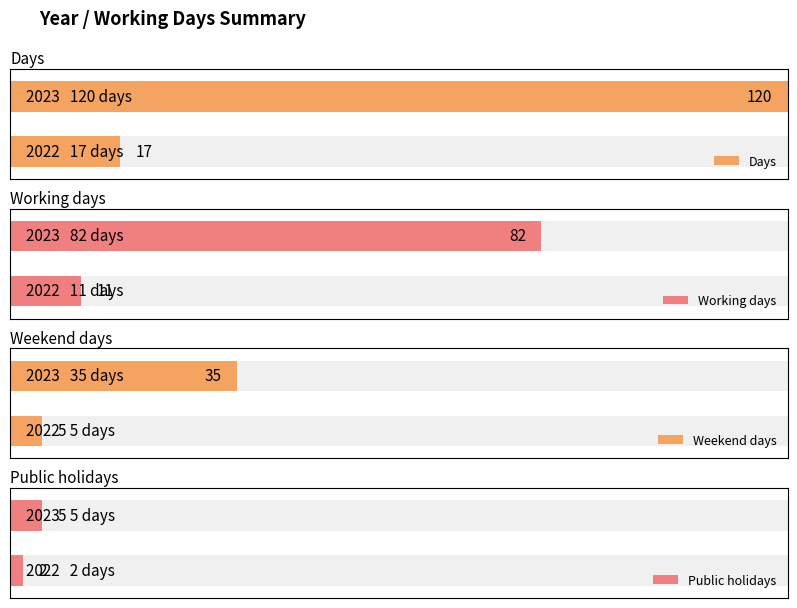

How many bars are there in each group?

4